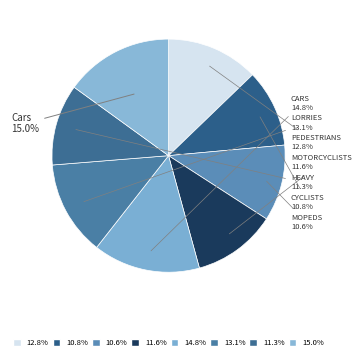

How many slices are in this pie chart?

8